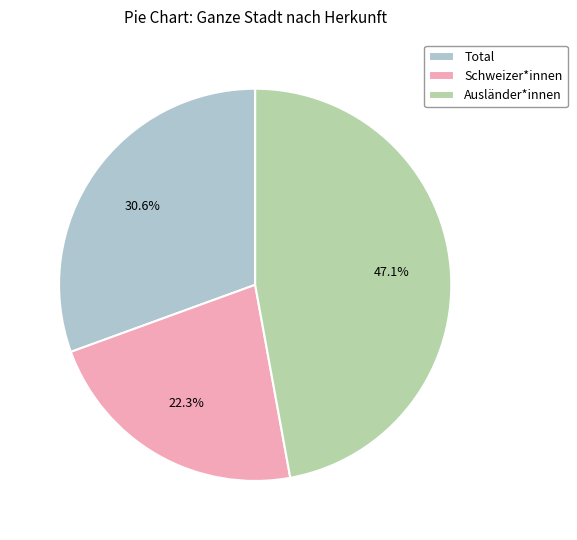

What percentage is the Ausländer*innen slice, to the nearest percent?

47%